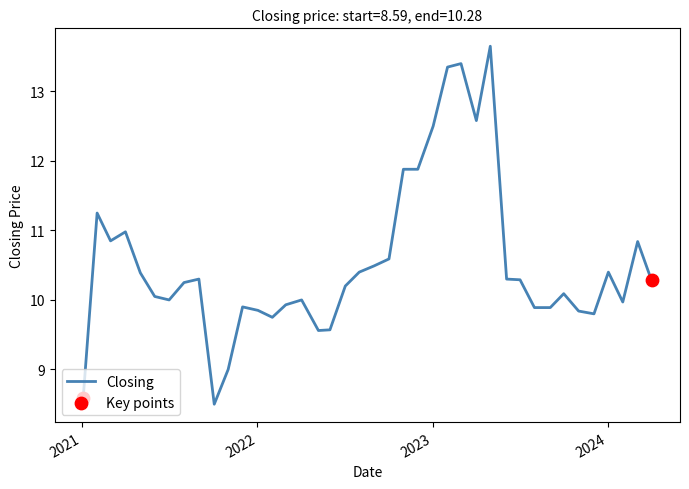

What is the greatest value displayed?

13.7